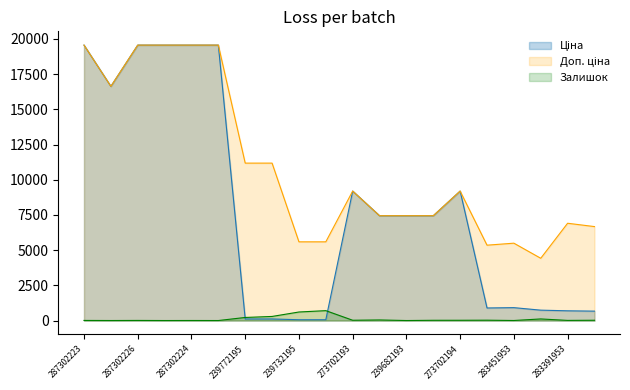

How many interior local peaks does the Ціна series have?

3